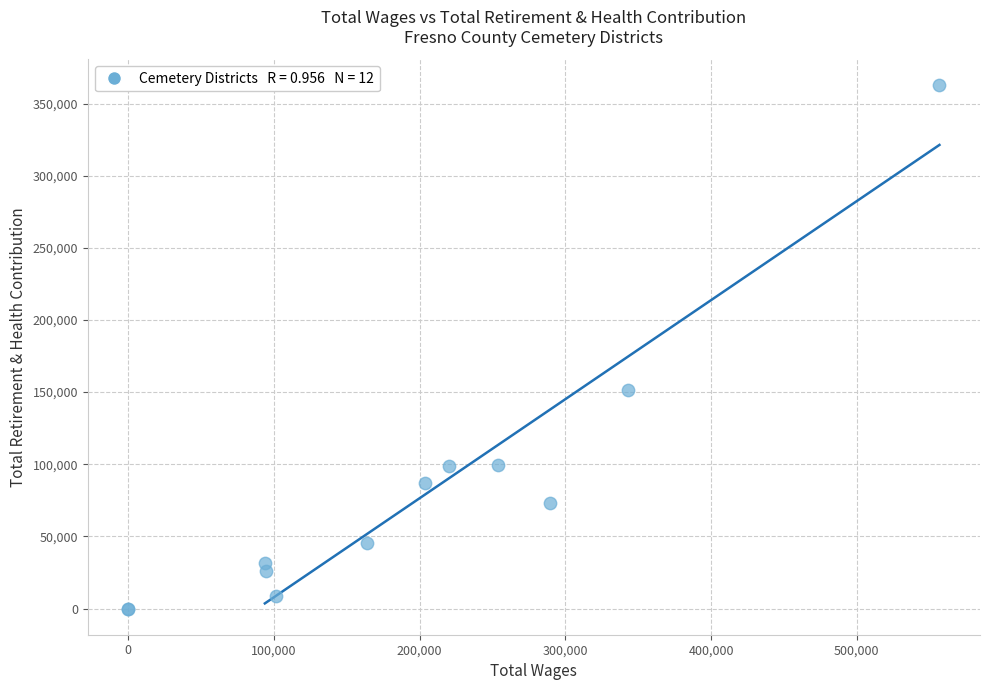

What Y value in the scatter plot is closest to 181268?

151145